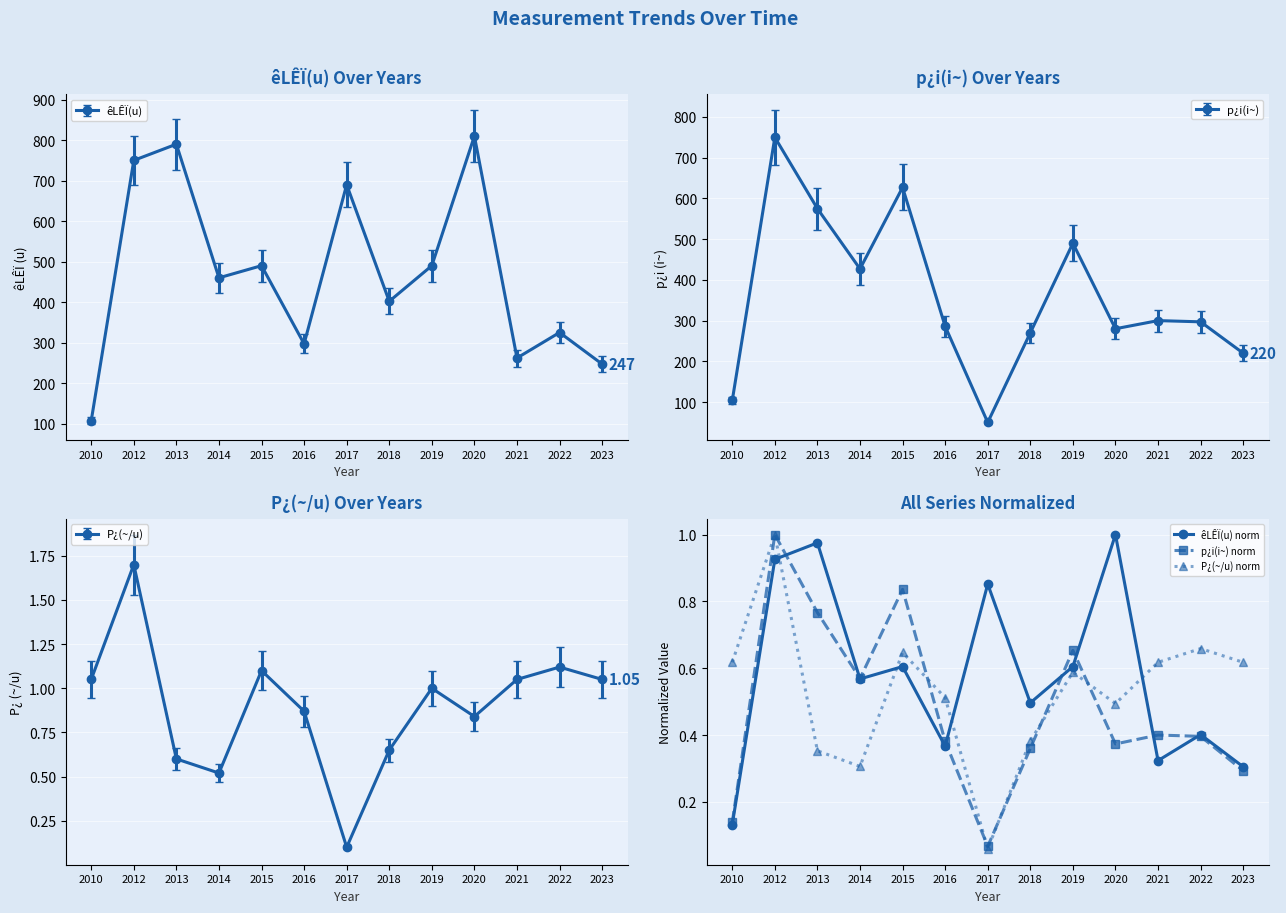

What is the sum of the p¿i(i~) norm values at 2019 and 2010?

0.8